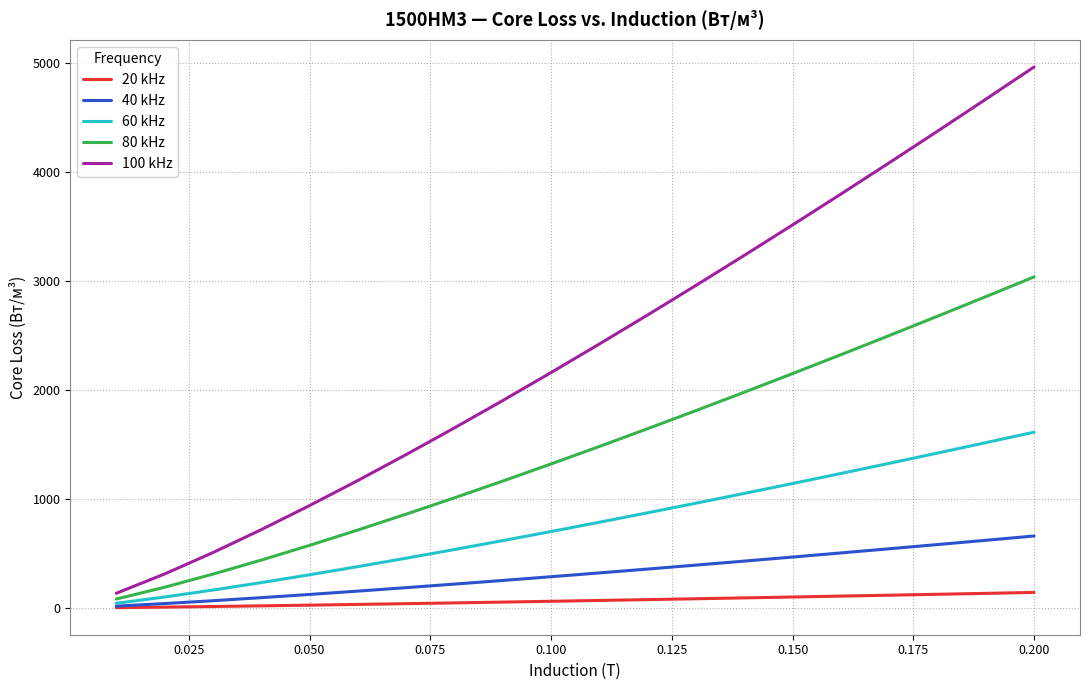

True or false: 100 kHz and 40 kHz intersect in this chart.

False